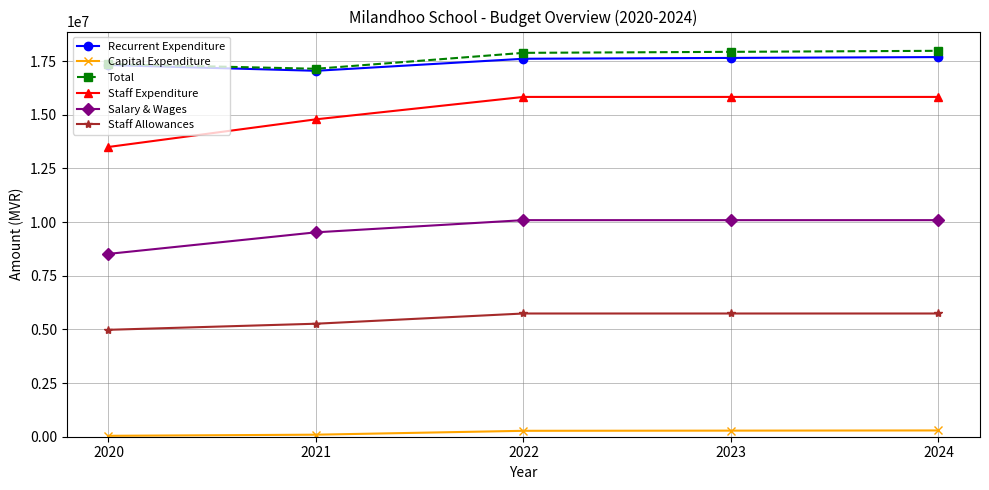

At how many categories does at least one series exceed 10037674?

5